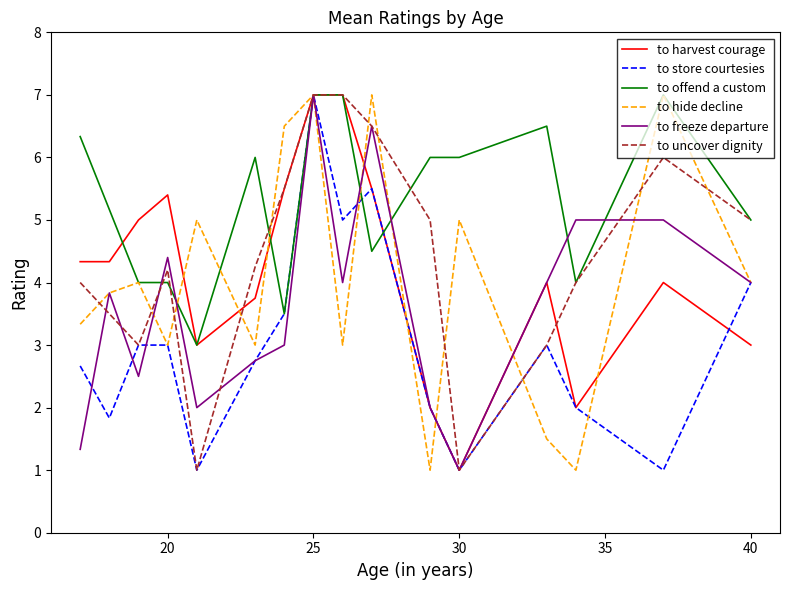

Which series has the largest total across all categories?

to offend a custom